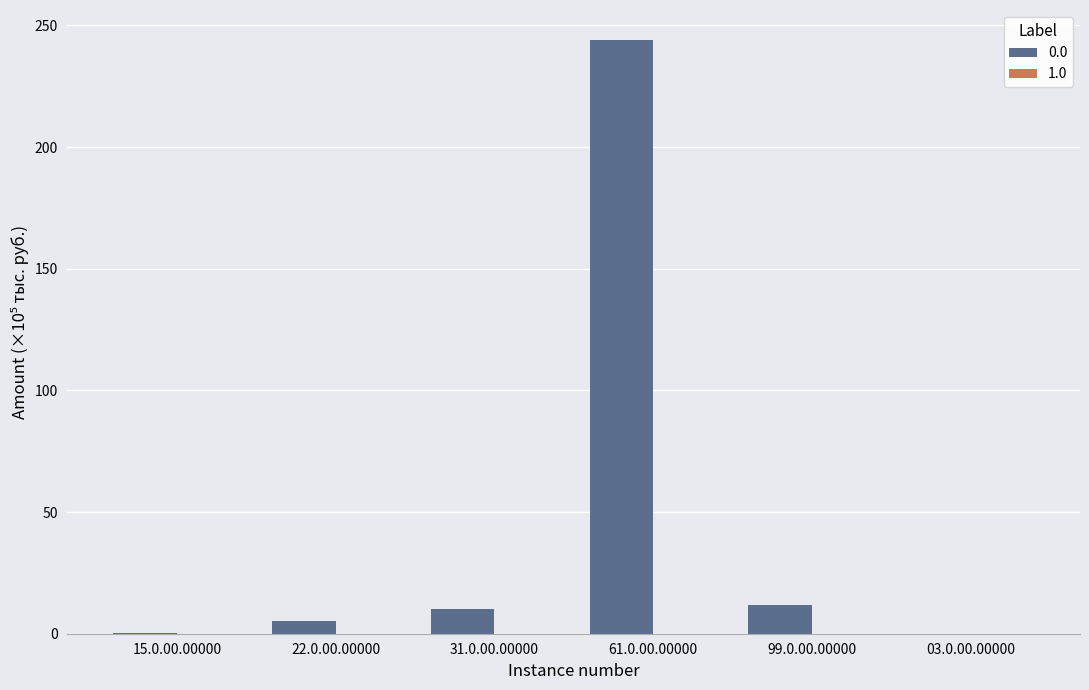

What is the greatest value displayed?

244.1